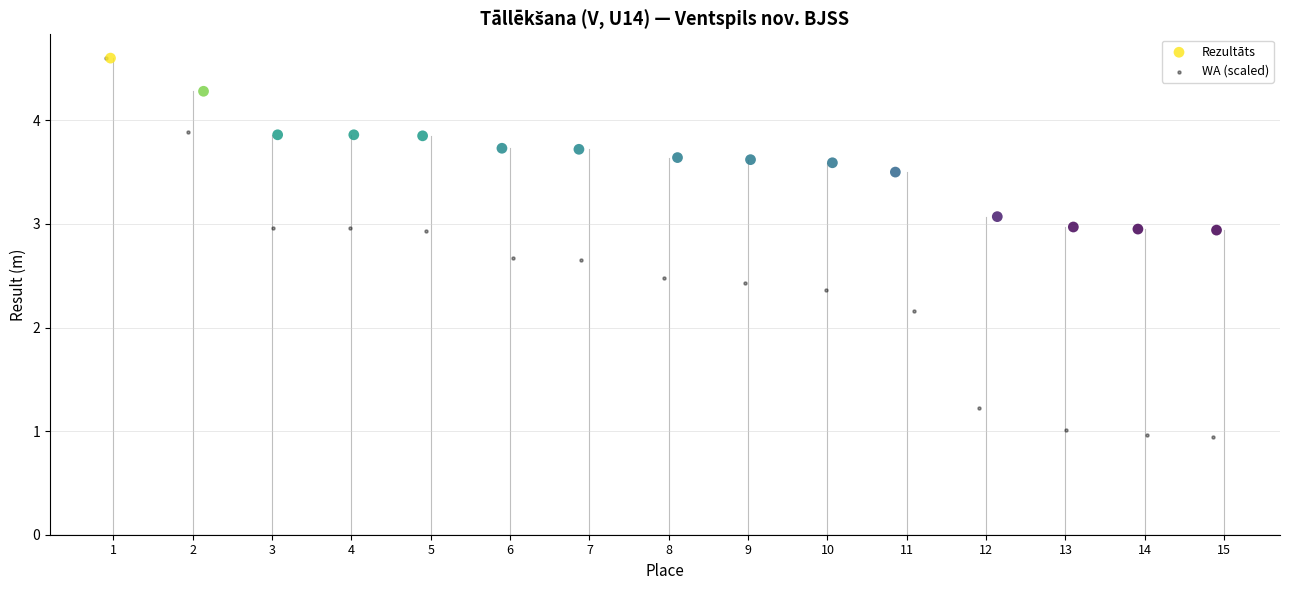

Which series reaches the minimum Y coordinate?

WA (scaled)